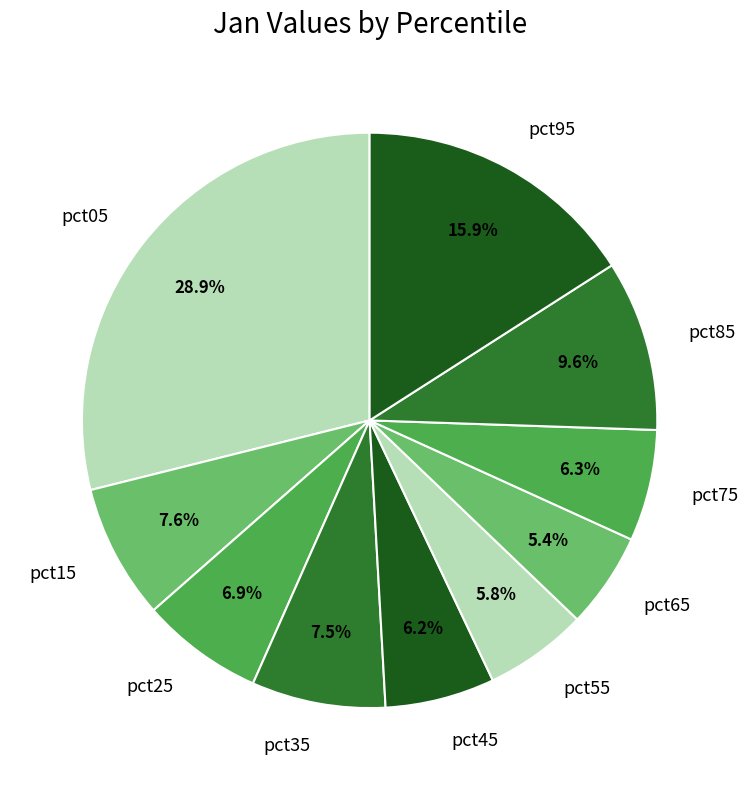

Count the number of slices in the pie.

10